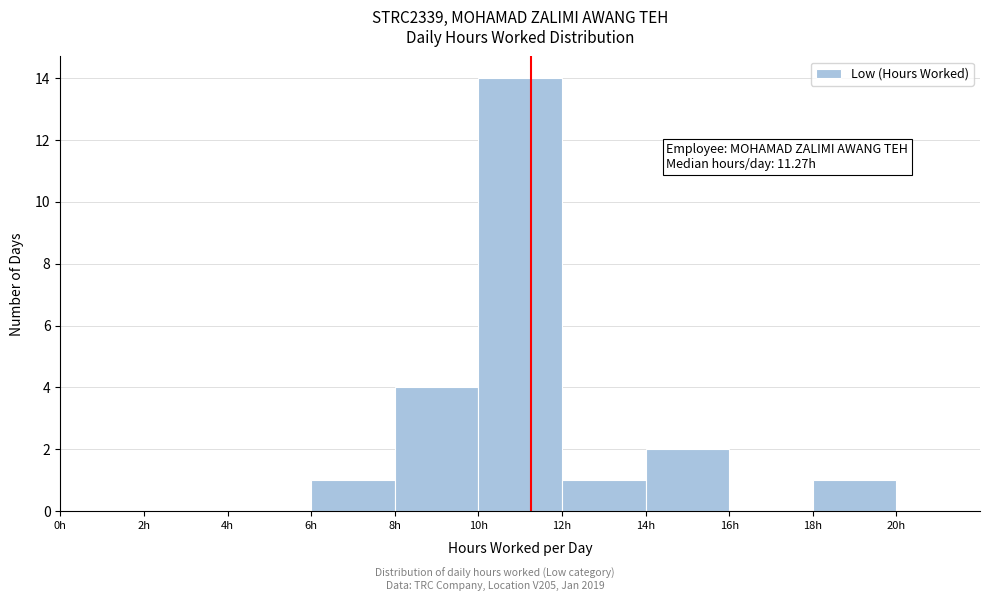

Which range on the x-axis has the tallest bar?

10 to 12